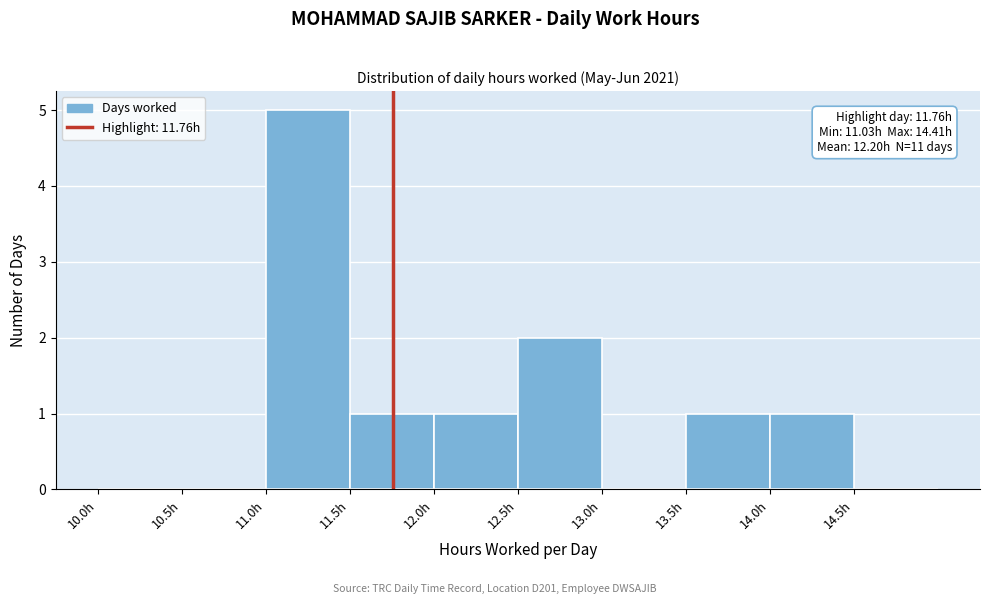

Over which range of the x-axis is the bar tallest?

11.0 to 11.5